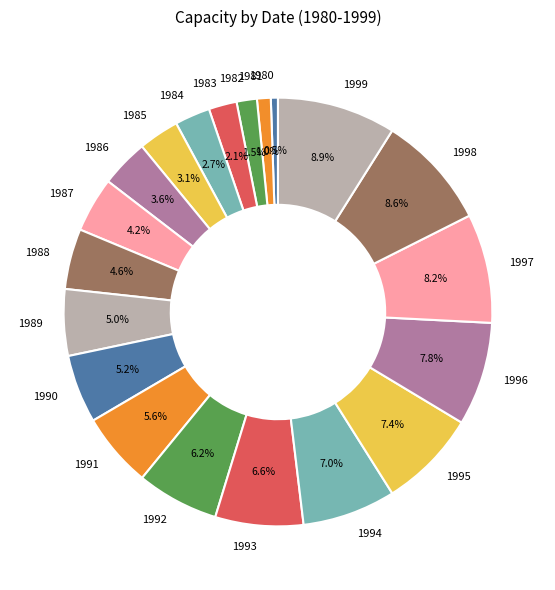

What percentage is the 1983 slice, to the nearest percent?

2%